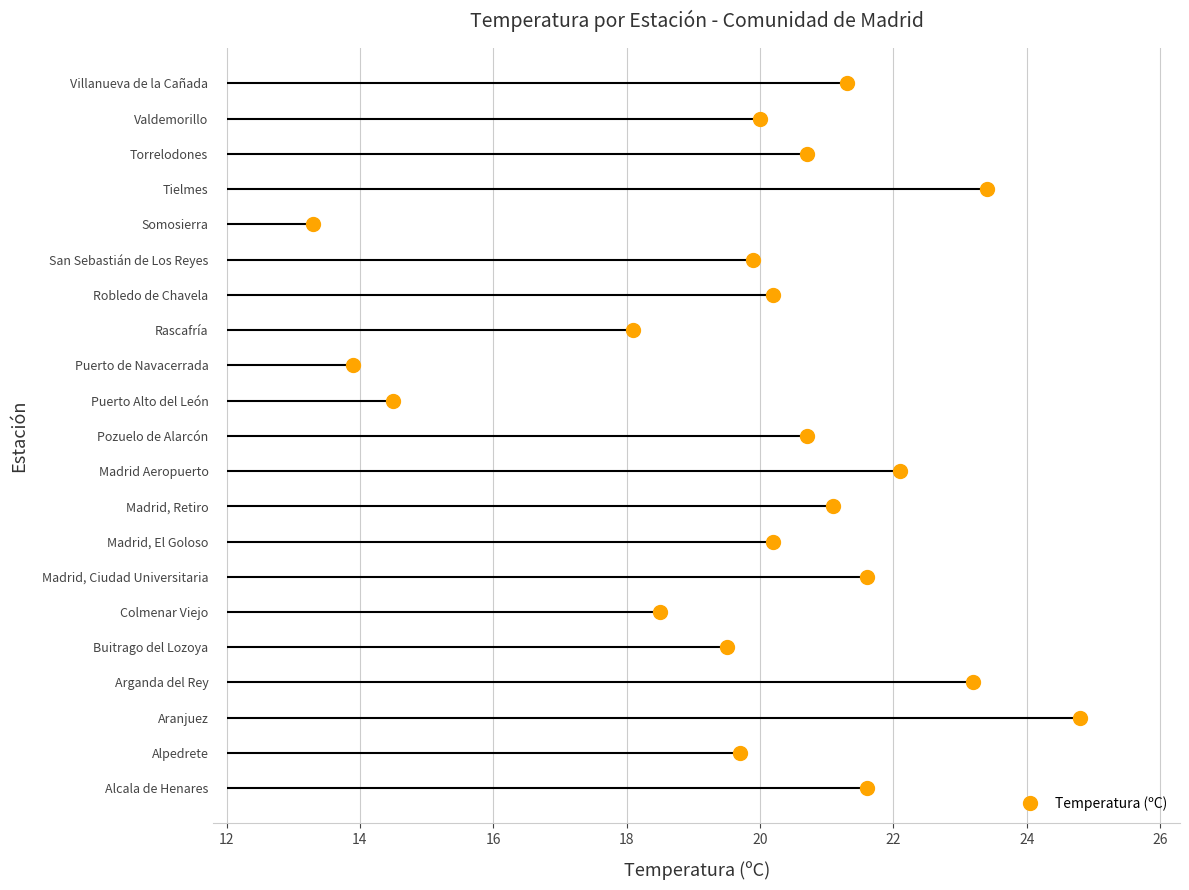

Reading left to right, transcribe all the data shown in this chart.

21.6	19.7	24.8	23.2	19.5	18.5	21.6	20.2	21.1	22.1	20.7	14.5	13.9	18.1	20.2	19.9	13.3	23.4	20.7	20.0	21.3